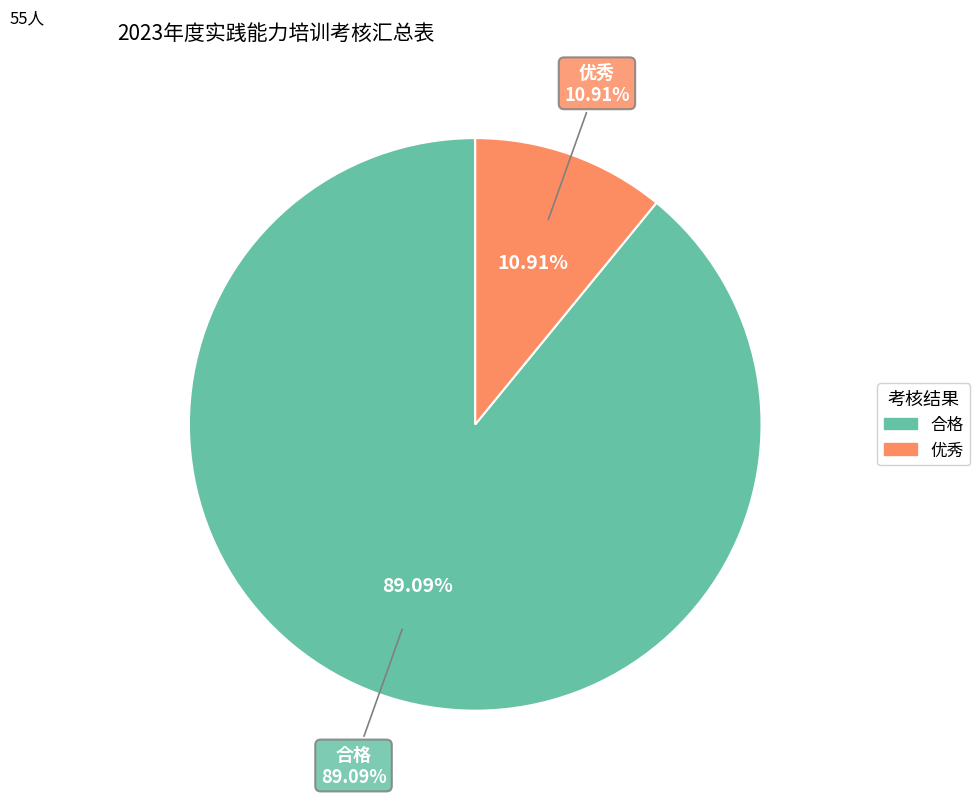

Is it true that 法学院-合格 is 11% of the pie?

False